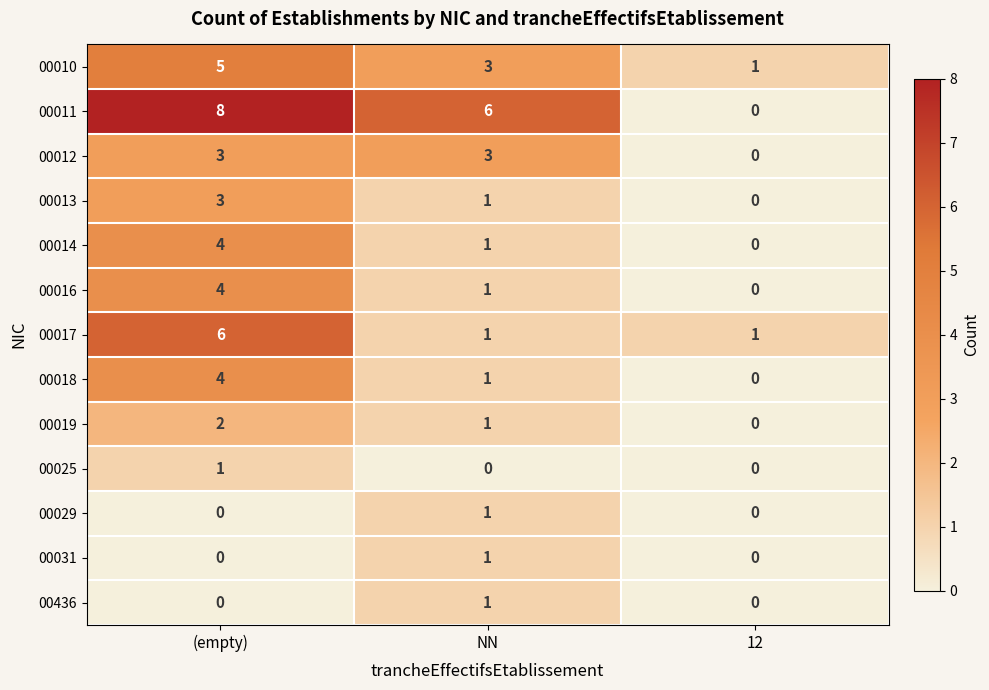

List the labels in order of 00010 value, largest first.

(empty), NN, 12